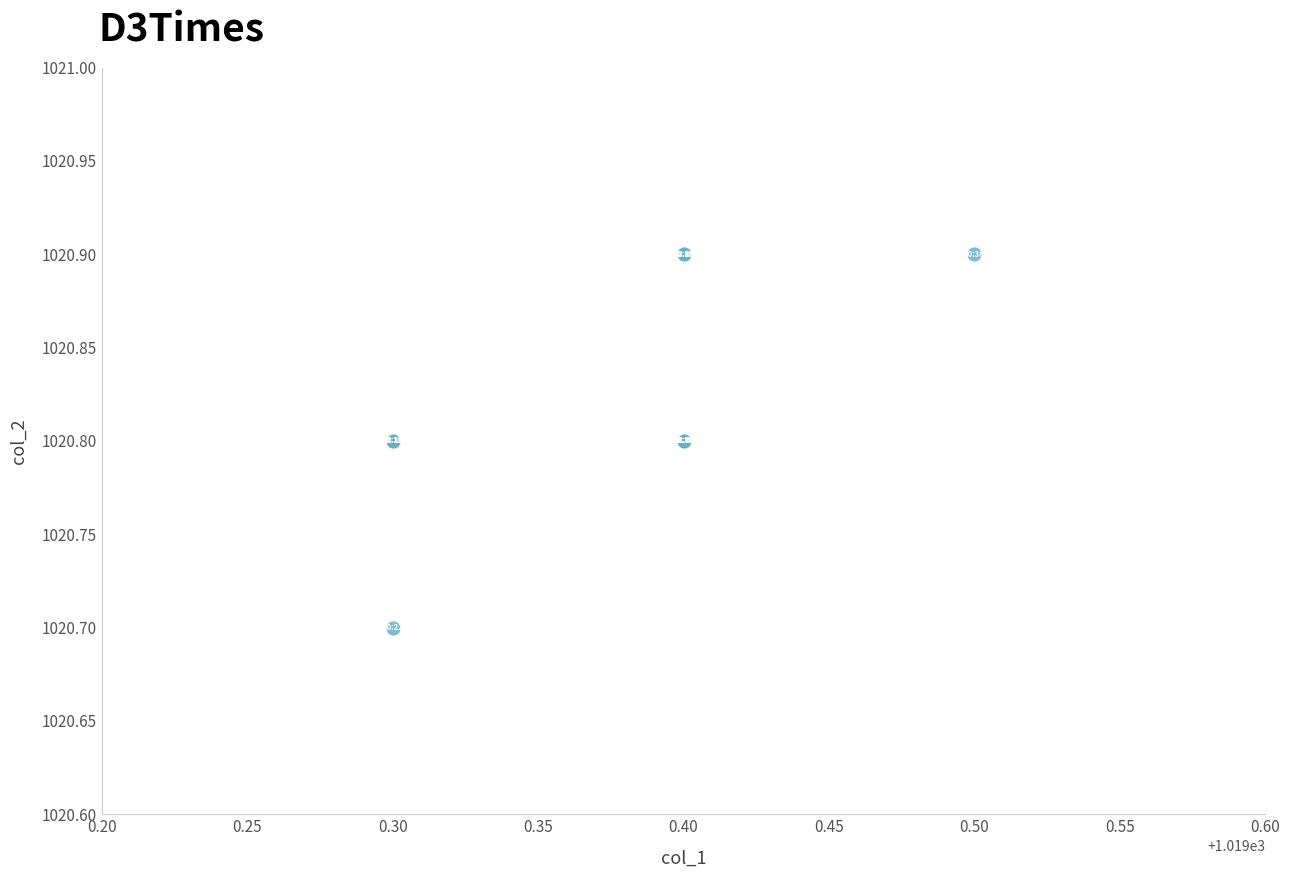

What Y value in the scatter plot is closest to 1020?

1020.7